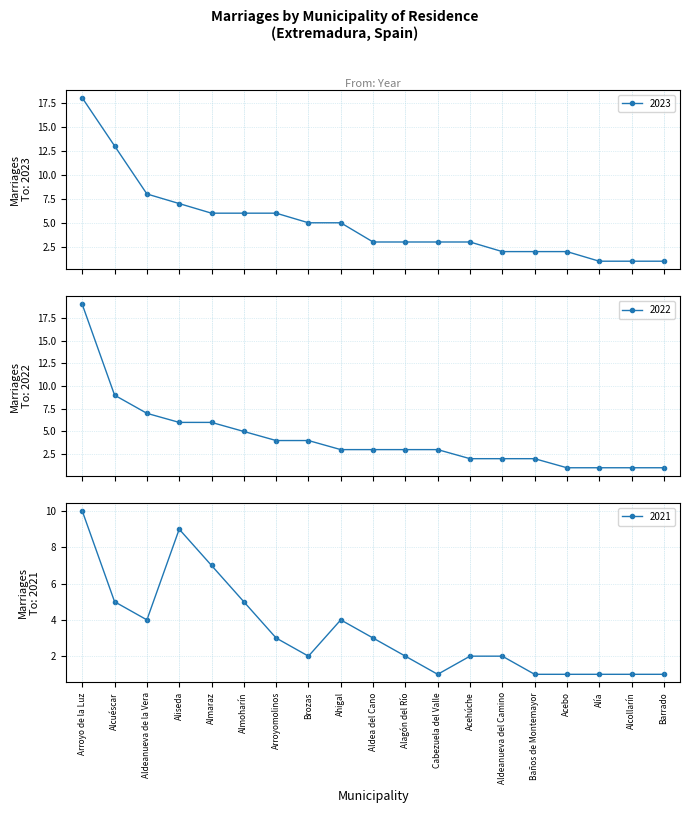

What is the average value of the 2021 series?

3